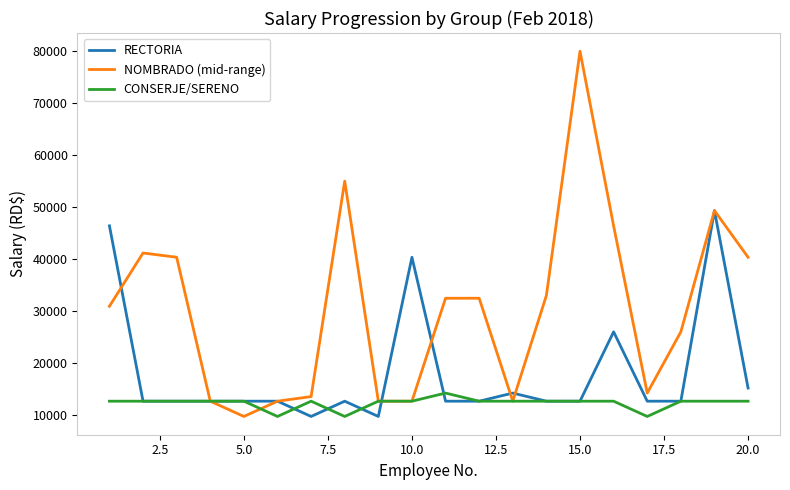

True or false: RECTORIA and NOMBRADO (mid-range) cross at least once.

True